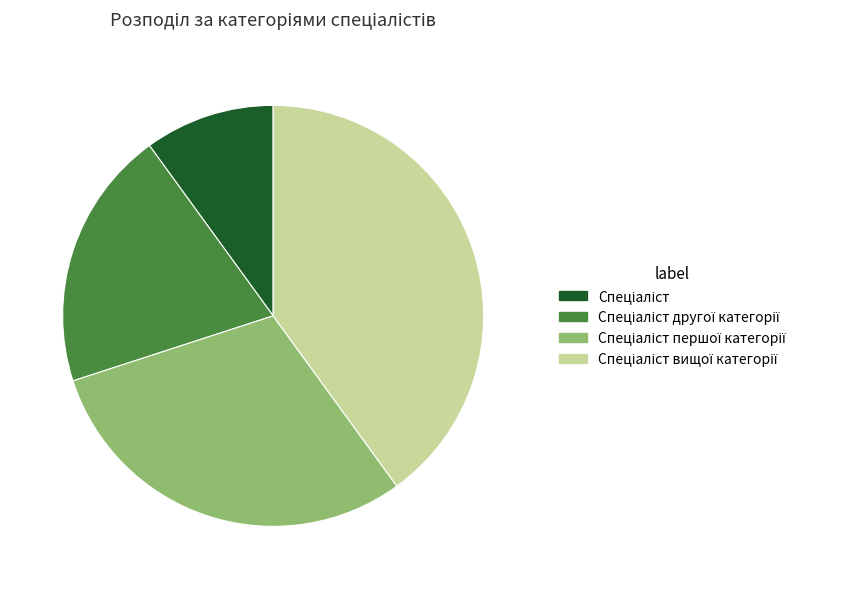

Is there any slice that represents more than half of the pie?

No